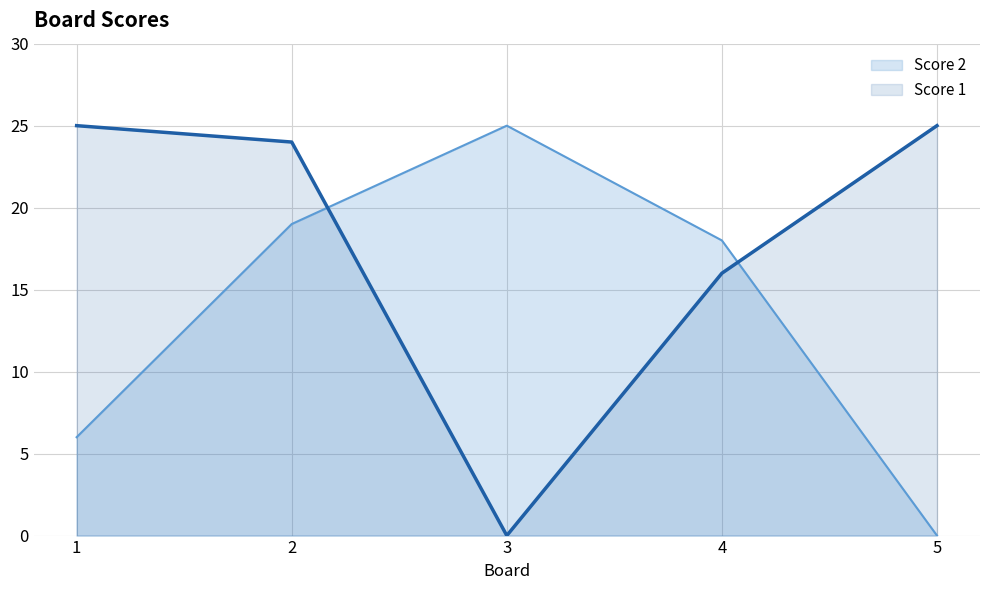

Between 3 and 5, which series saw the biggest shift?

Score 1